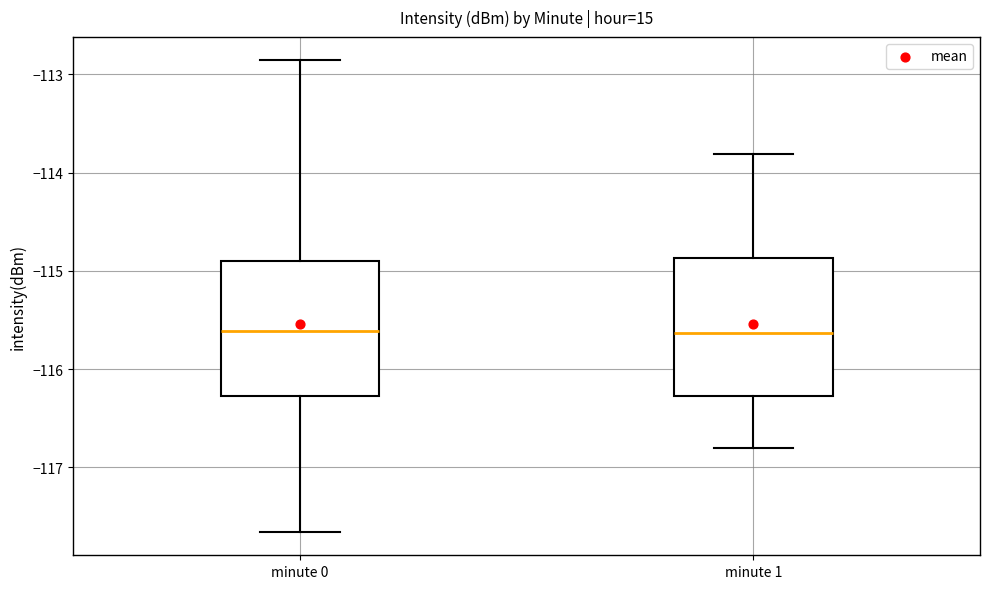

Reading left to right, transcribe this box plot: for each box, give where its median line is, the range the box spans, and where its two whiskers end, as read against the y-axis. The values are not printed on the chart, so give them approximately, as read against the axis.

minute 0: median -115.6, box -116.3 to -114.9, whiskers -117.7 to -112.9
minute 1: median -115.6, box -116.3 to -114.9, whiskers -116.8 to -113.8